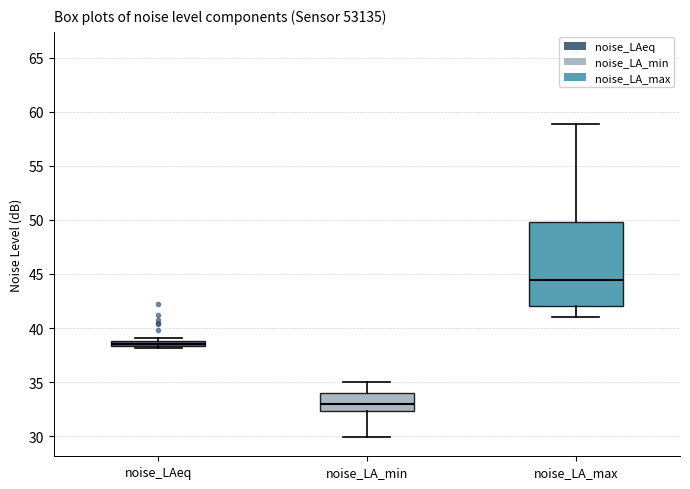

Which box's median line is the lowest?

noise_LA_min